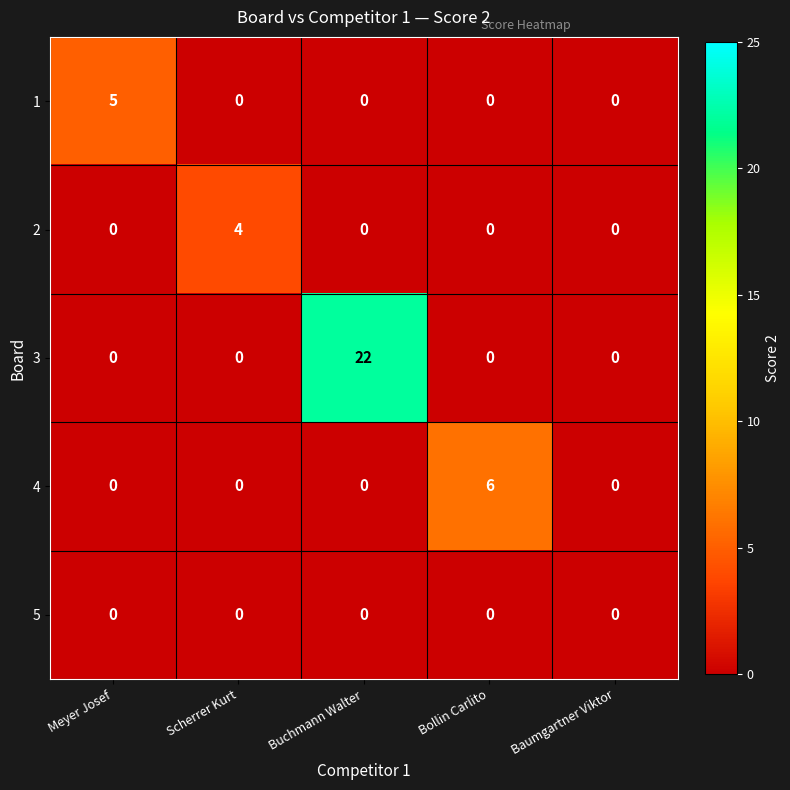

What is the total value across all series at Meyer Josef?

5